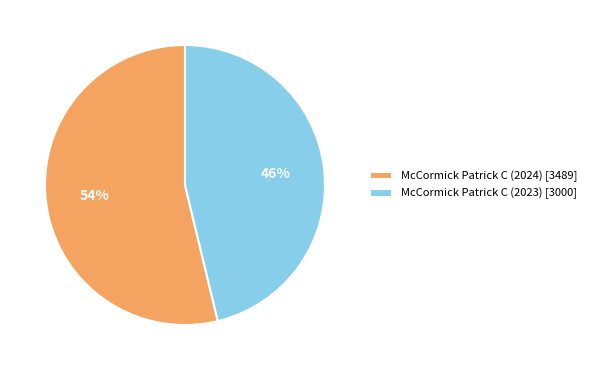

Is there a majority slice in this chart?

Yes